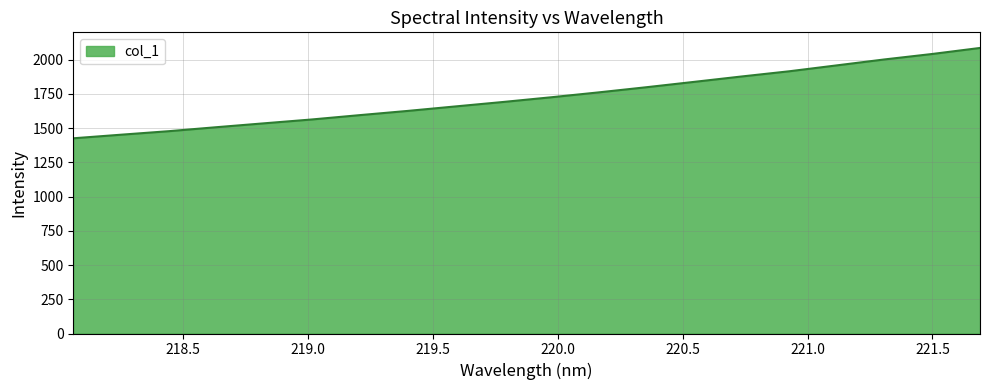

What is the maximum value shown in the chart?

2085.9